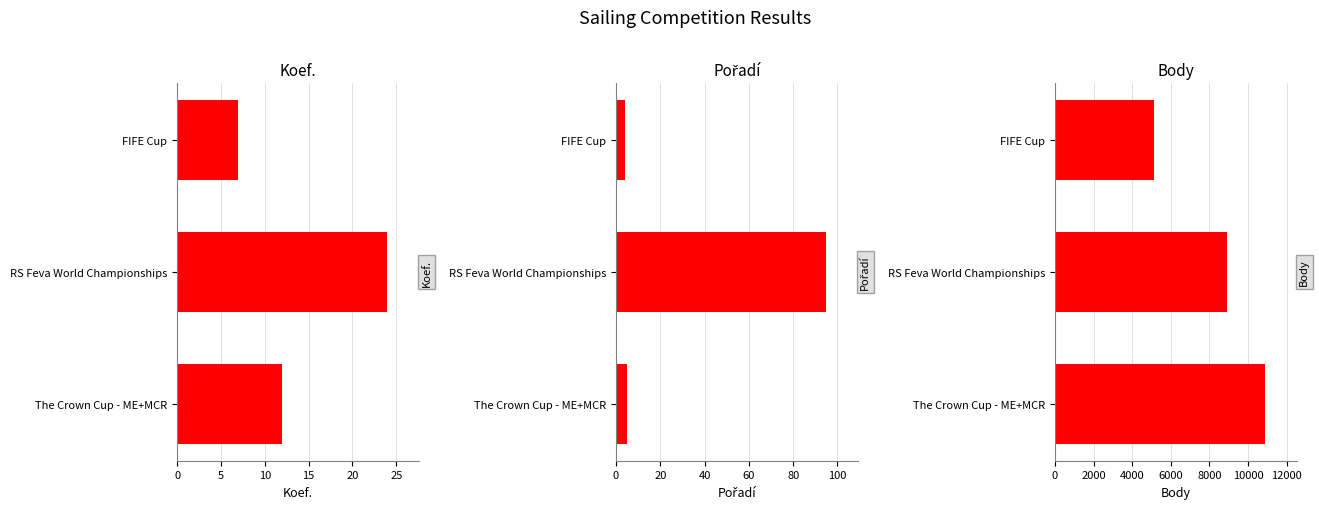

What is the value of the Body bar at the 2nd from the left?

8910